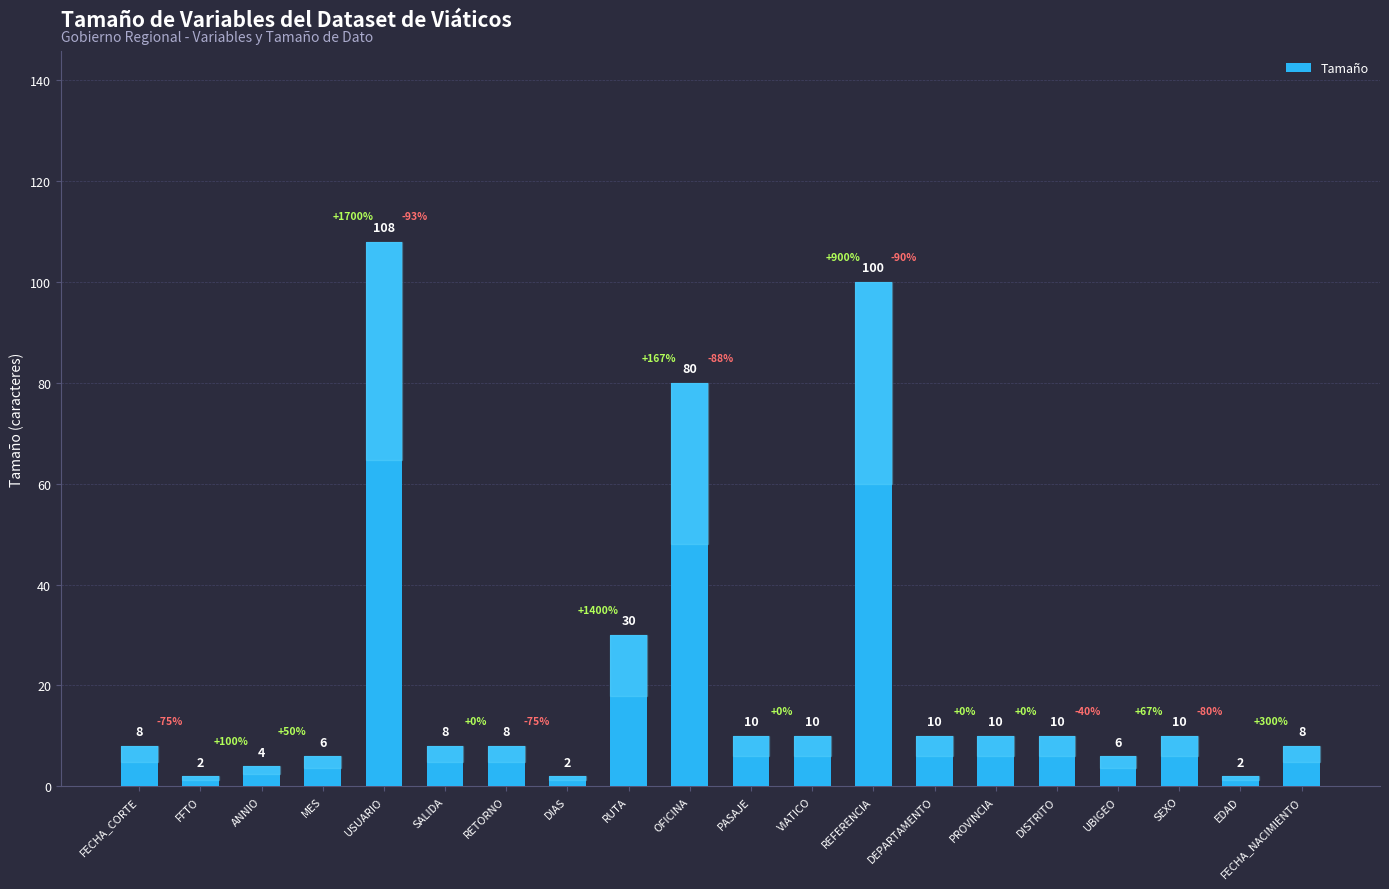

How many bars are there in total?

20